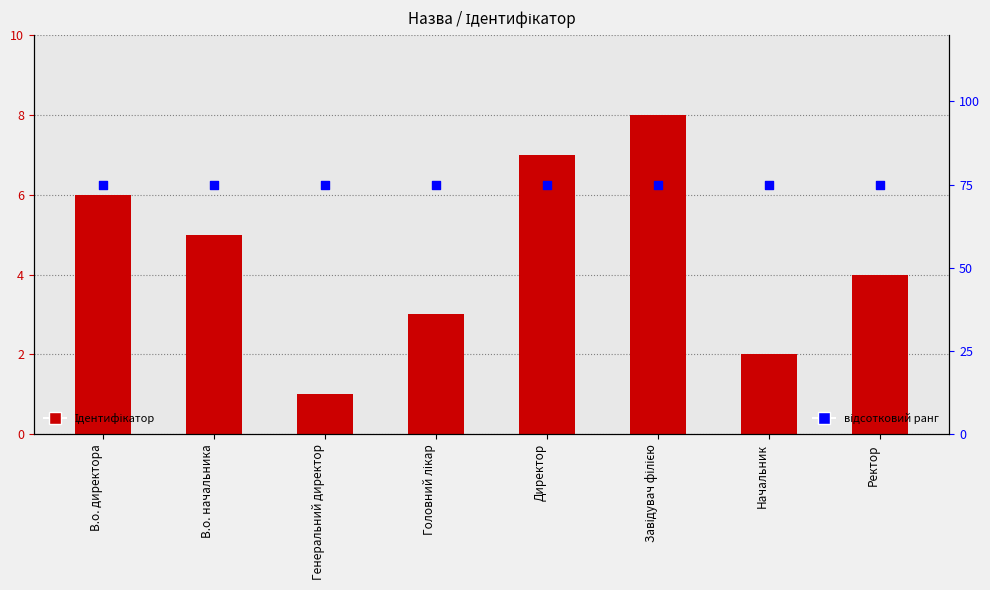

Which series reaches the maximum Y coordinate?

відсотковий ранг